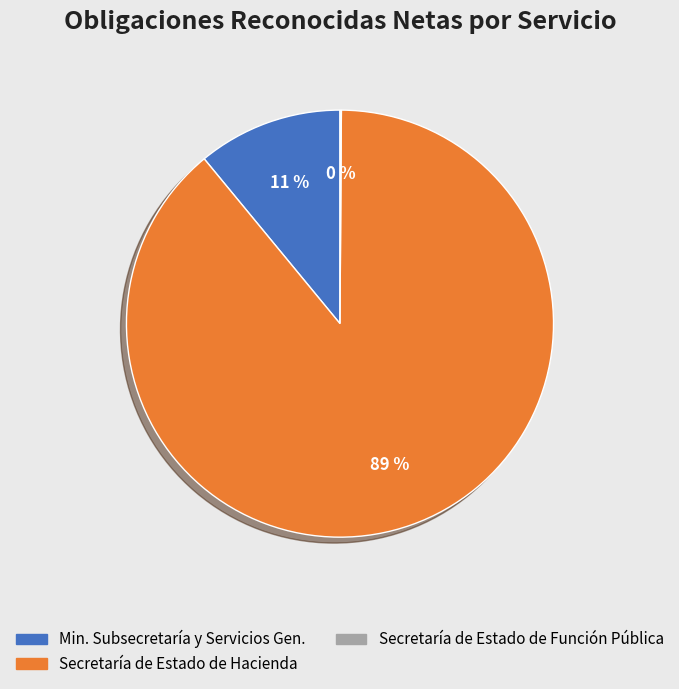

To the nearest percent, what is the difference between the largest and smallest slice percentages?

89%